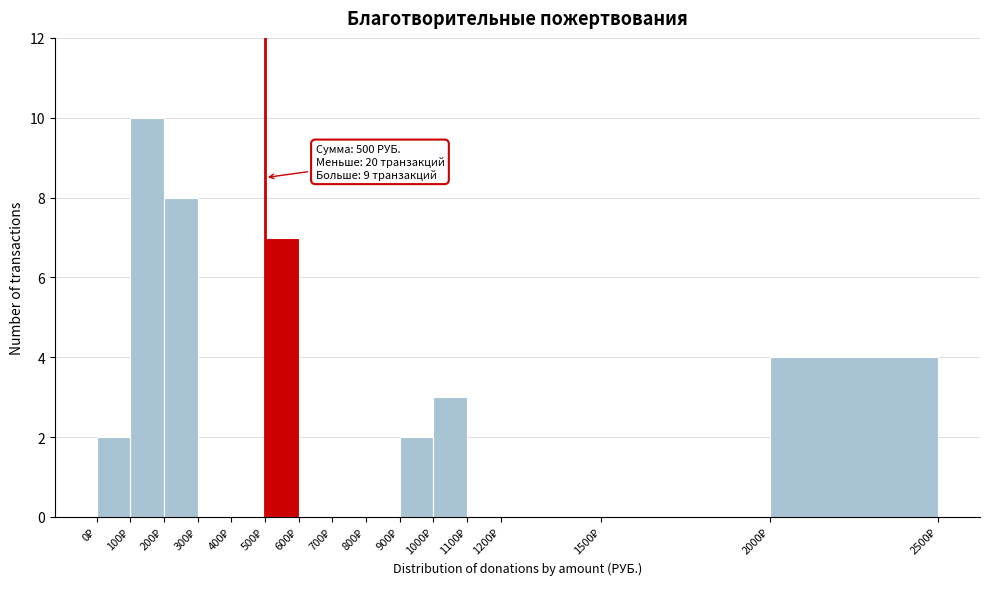

Over which range of the x-axis is the bar tallest?

100 to 200